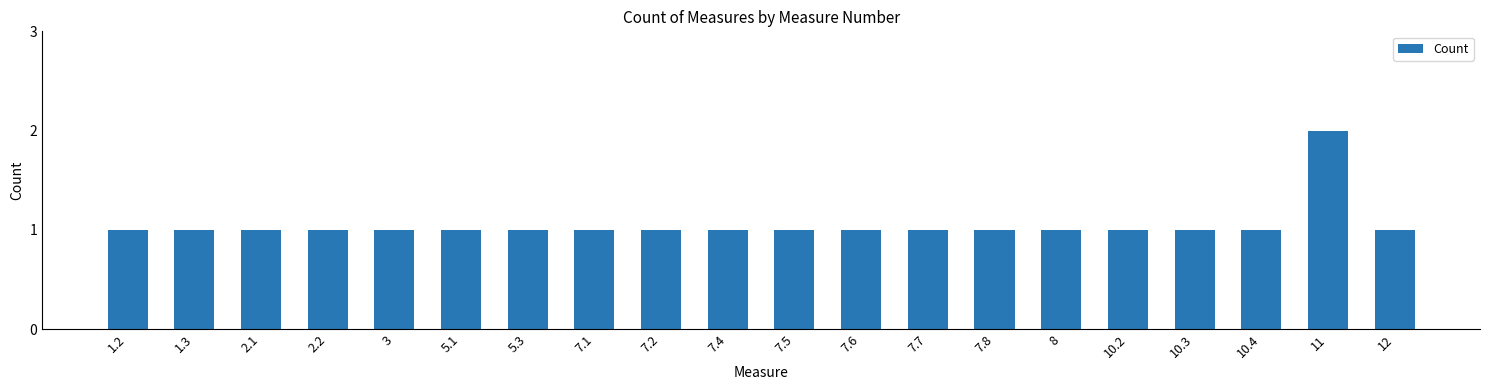

The value at 7.7 is 1. True or false?

True